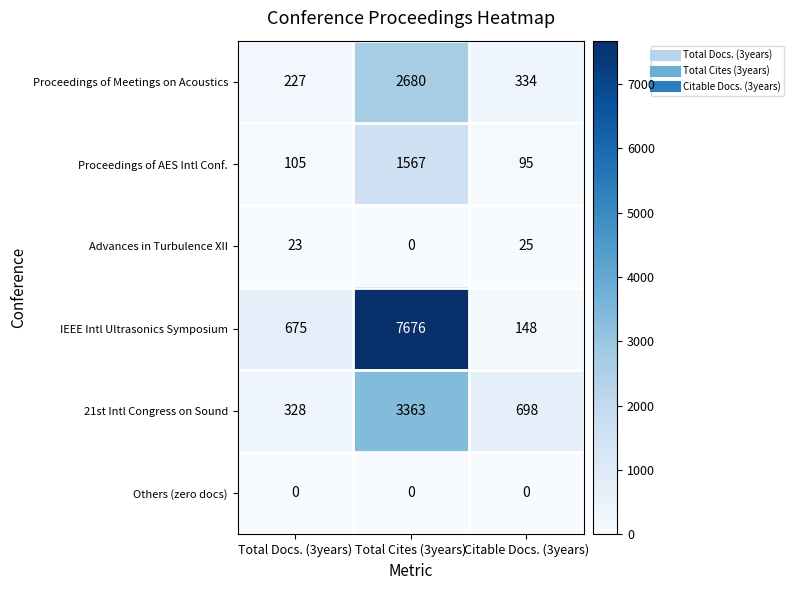

The 21st Intl Congress on Sound series shows 531 at Total Docs. (3years). True or false?

False